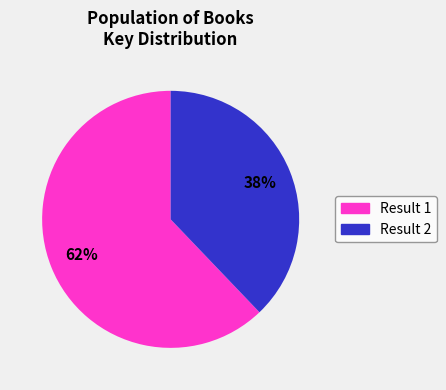

Does any single category account for the majority?

Yes